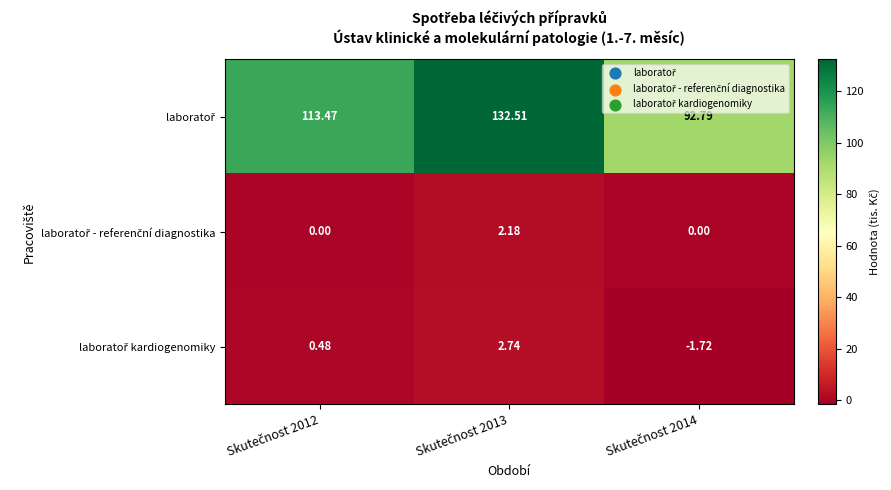

Which series has the widest spread of values?

laboratoř